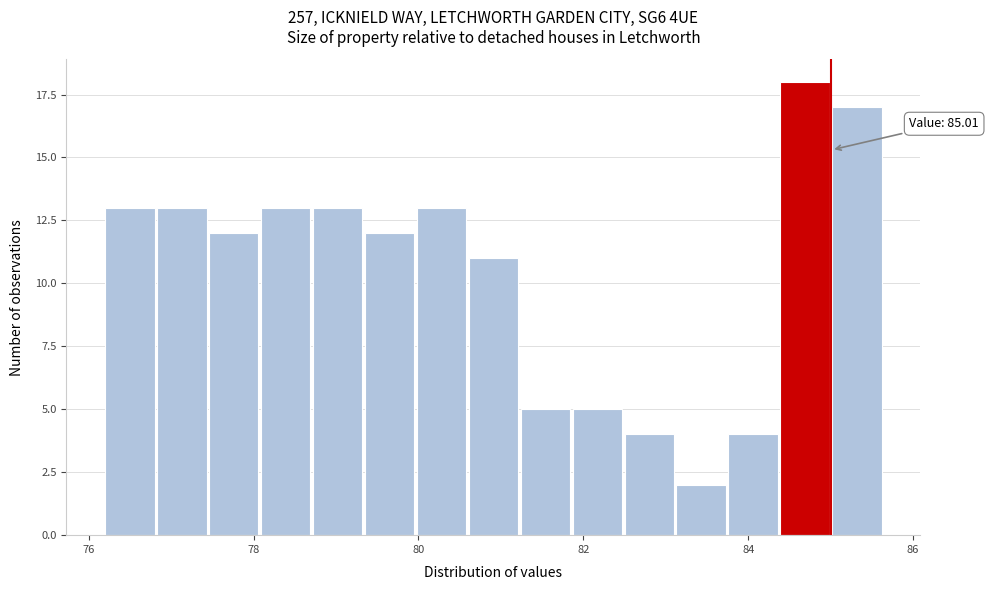

Around what value on the x-axis is the tallest bar? Give the approximate position of its centre, as read against the axis.

84.6